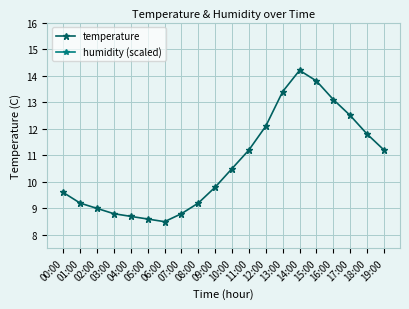

What is the total value across all series at 18:00?

29.8